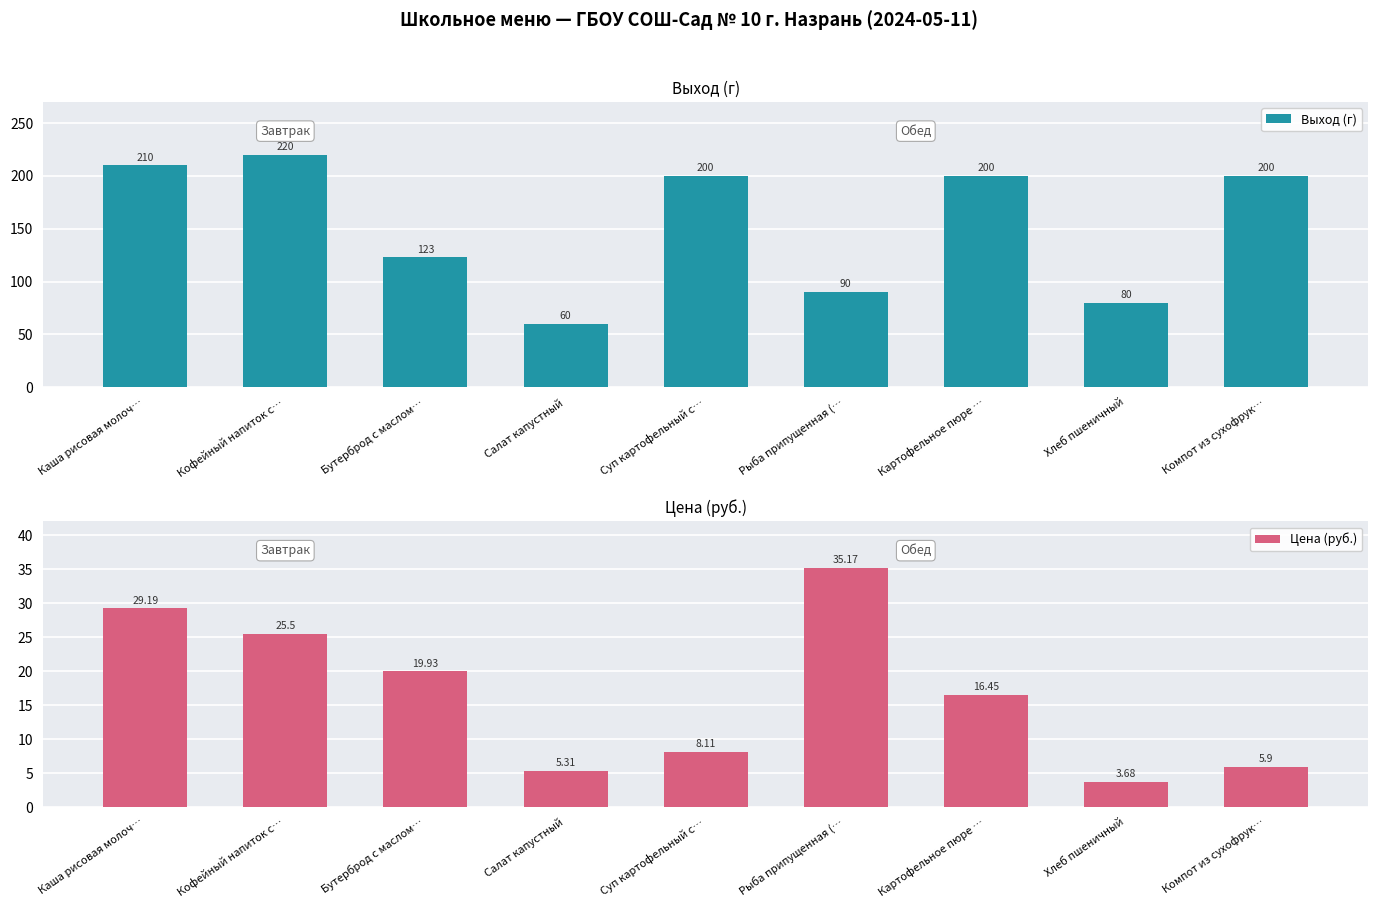

At which label does Выход (г) reach its minimum?

Салат капустный